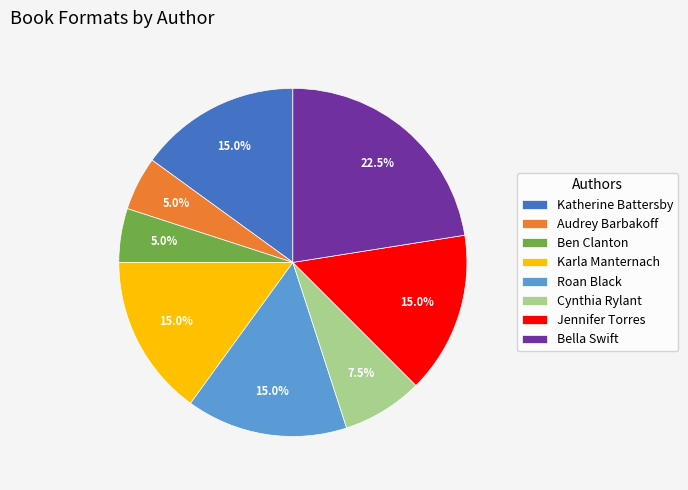

Which category has the biggest portion of the pie?

Bella Swift